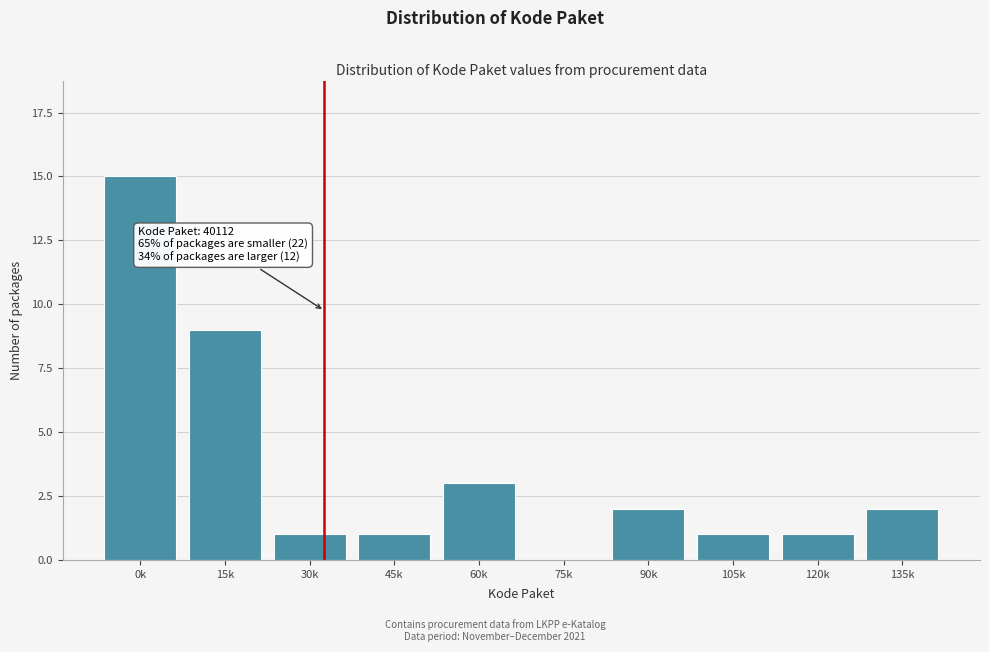

Reading left to right, list all the values displayed in this chart.

0k=15	15k=9	30k=1	45k=1	60k=3	75k=0	90k=2	105k=1	120k=1	135k=2